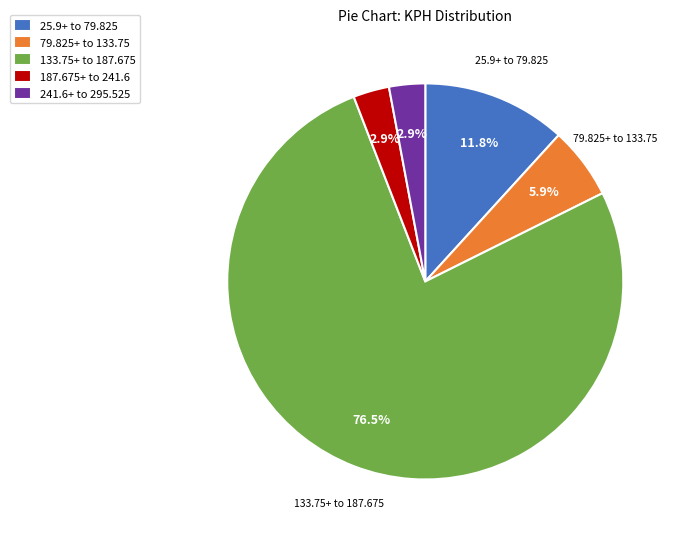

Which has a higher value, 25.9+ to 79.825 or 79.825+ to 133.75?

25.9+ to 79.825